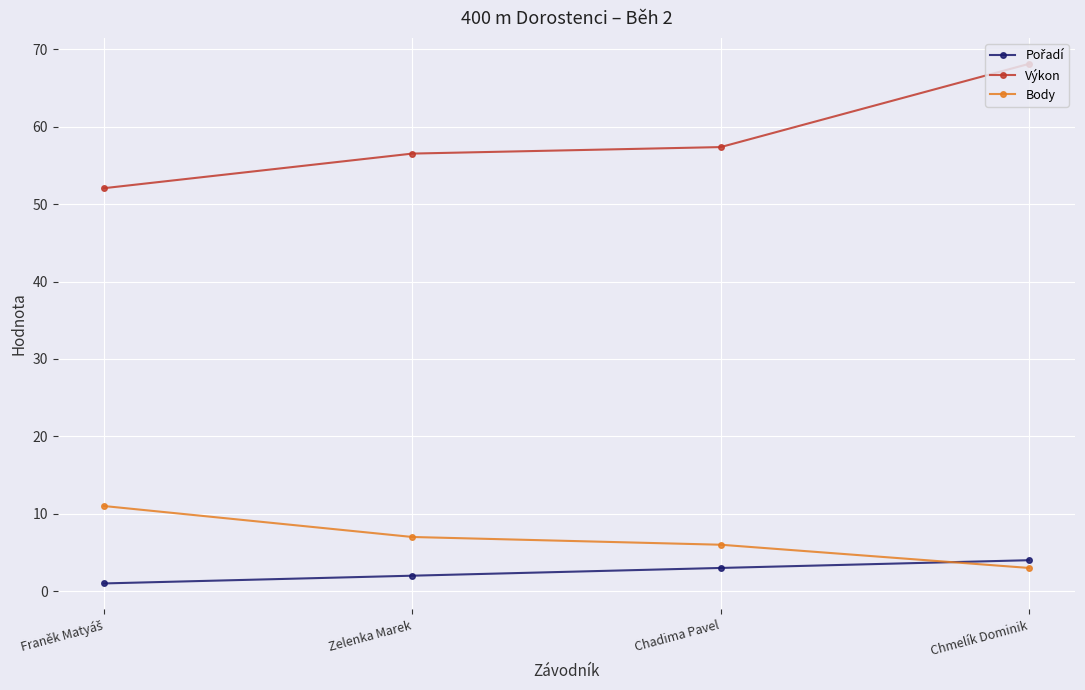

What is the spread (max minus min) of values at Chadima Pavel?

54.4